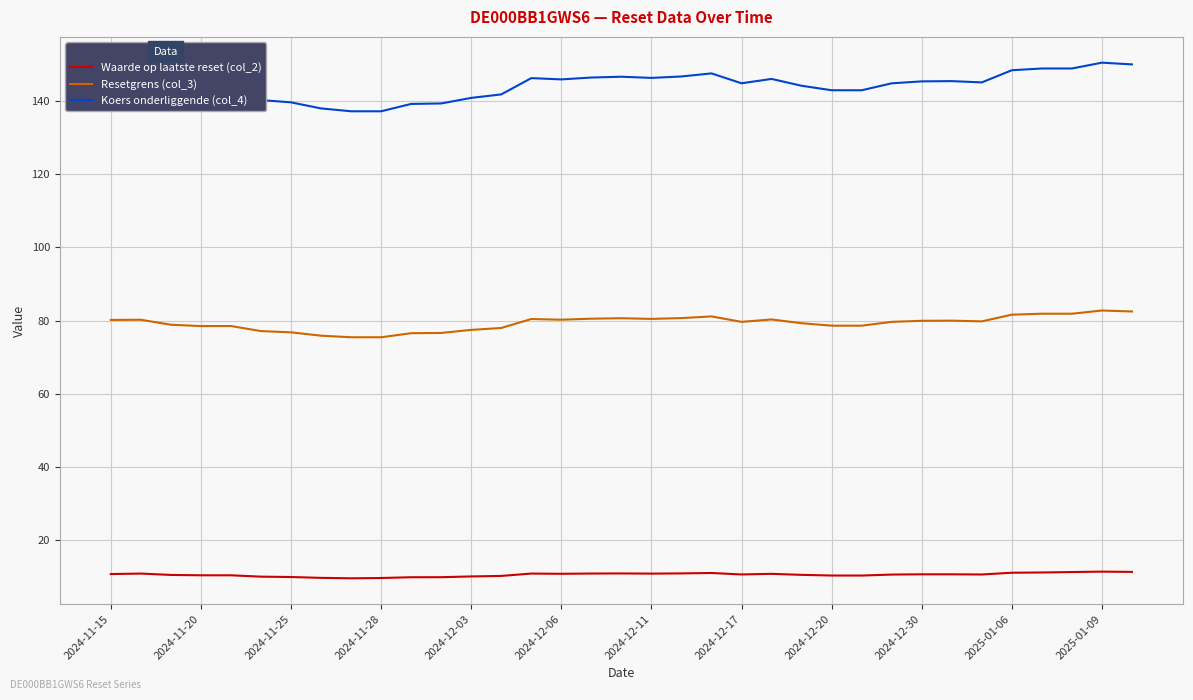

Which series has the largest range (max minus min)?

Koers onderliggende (col_4)